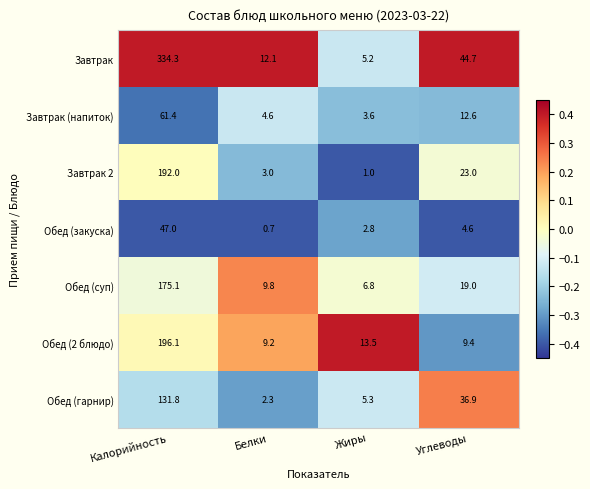

What is the spread (max minus min) of values at Белки?

11.4